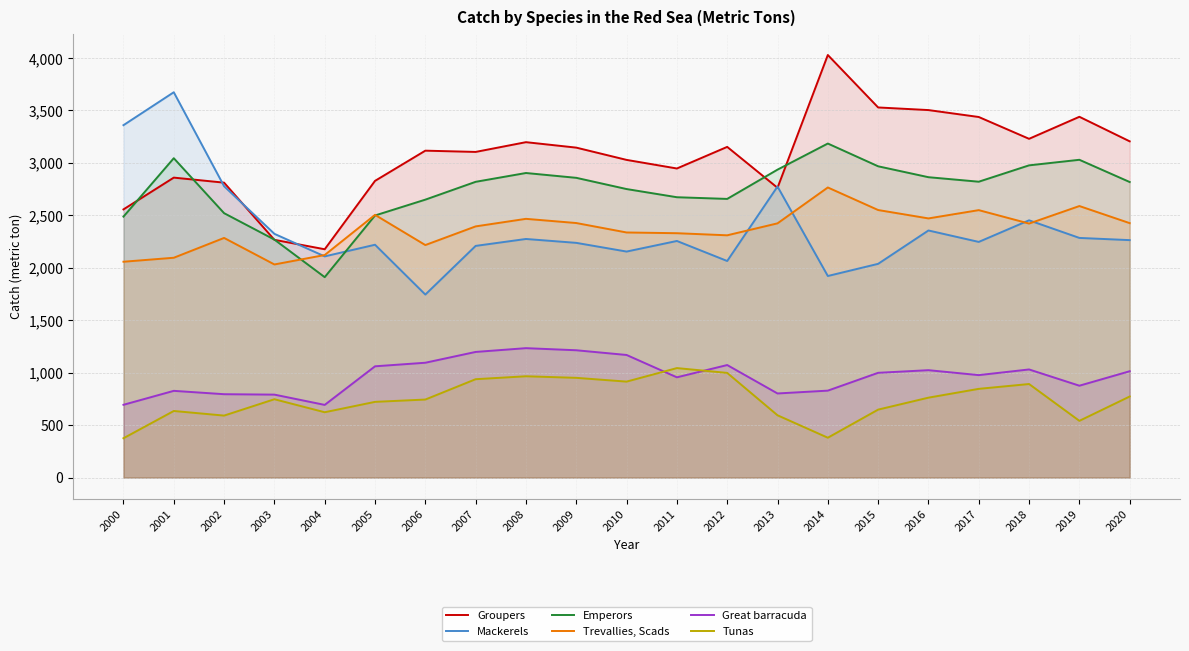

In Trevallies, Scads, how many points are higher than both neighbors (excluding endpoints)?

6